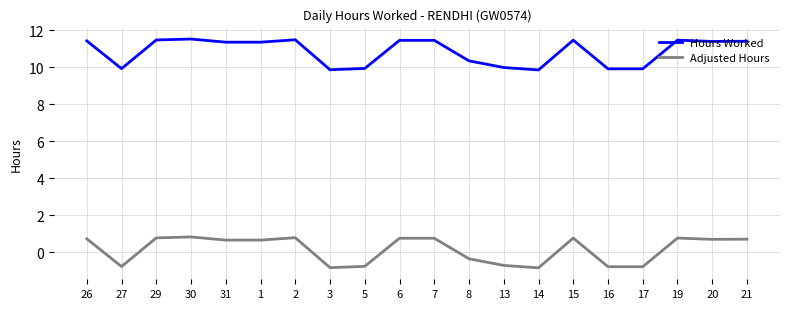

The Hours Worked series shows 9.9 at 27. True or false?

True